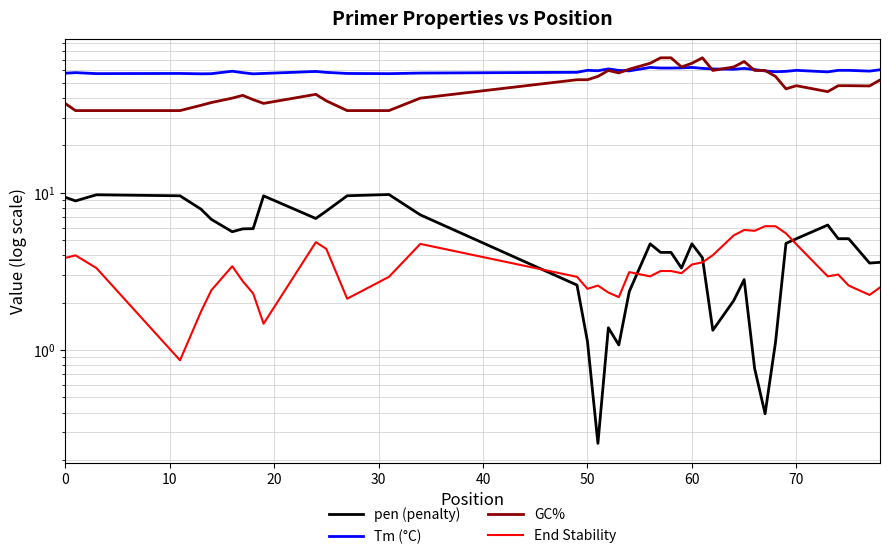

Count the number of categories in the chart.

40